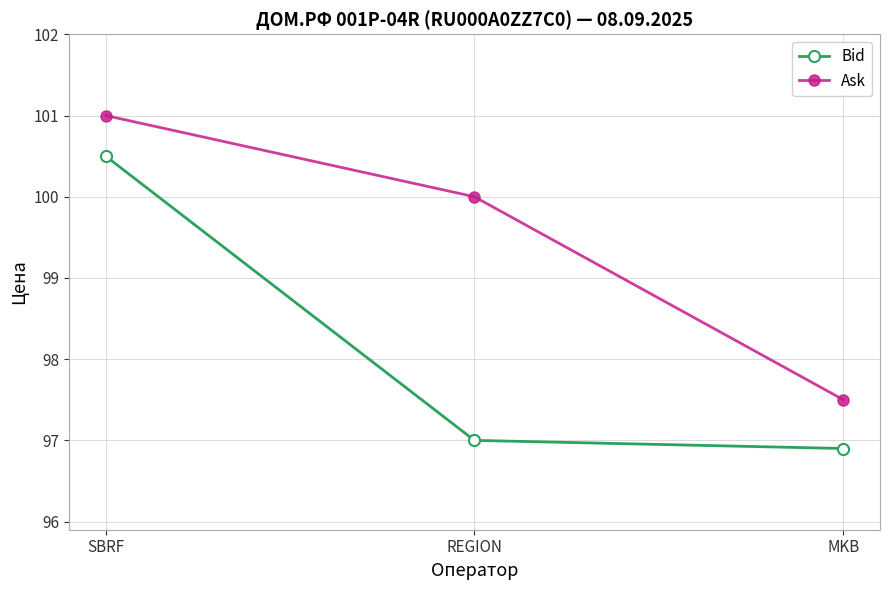

What value does the Bid series have at REGION?

97.0